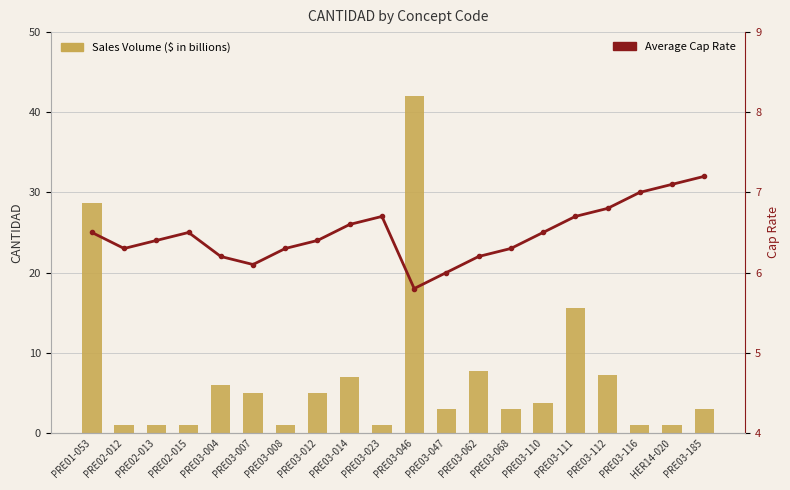

Which has a higher value, HER14-020 or PRE02-012?

HER14-020